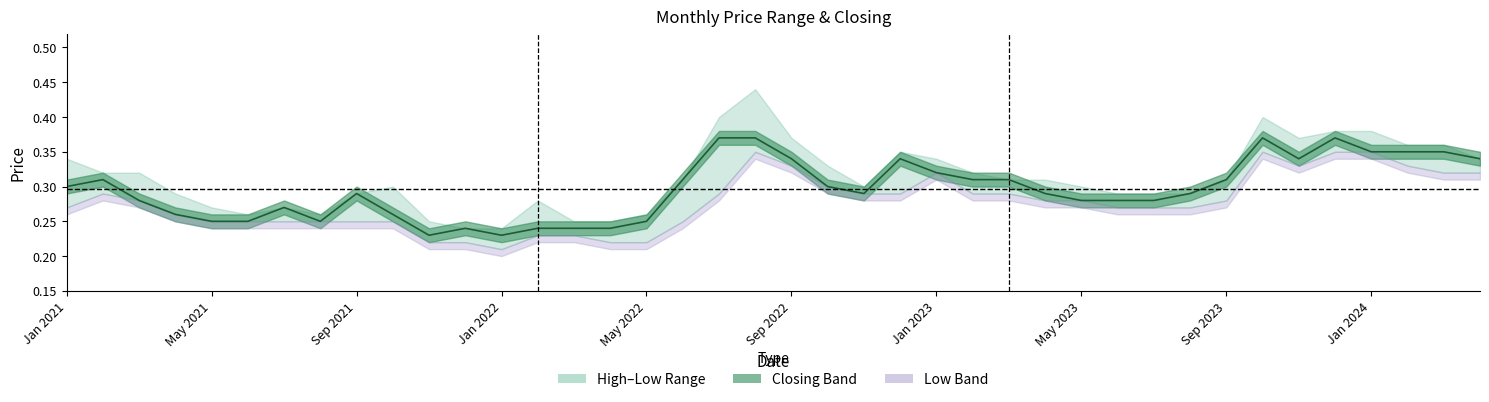

List the labels in order of value, largest first.

18, 19, 33, 35, 36, 37, 38, 20, 23, 34, 39, 24, May 2021, 17, 25, 26, 32, Jan 2021, 21, Sep 2023, 22, 27, 31, Sep 2021, 28, 29, 30, Jan 2023, Jan 2022, Jan 2024, May 2022, Sep 2022, May 2023, 16, 11, 13, 14, 15, 10, 12